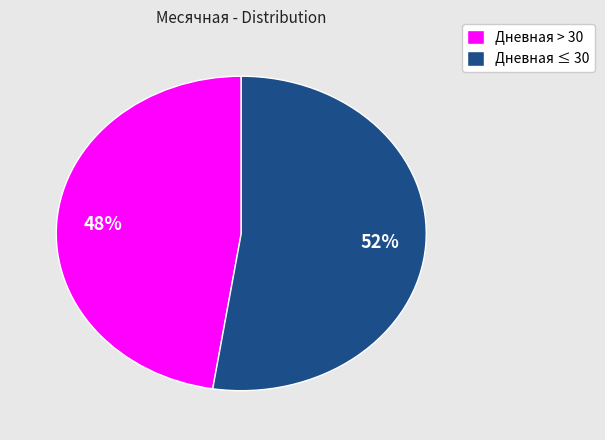

Which category has the smallest portion of the pie?

Дневная > 30